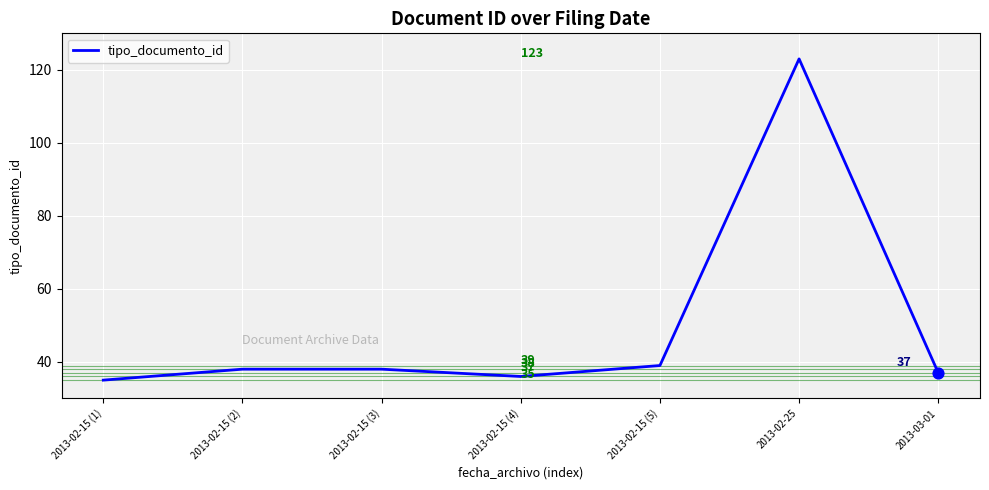

Which has a higher value, 2013-02-15 (5) or 2013-02-15 (4)?

2013-02-15 (5)